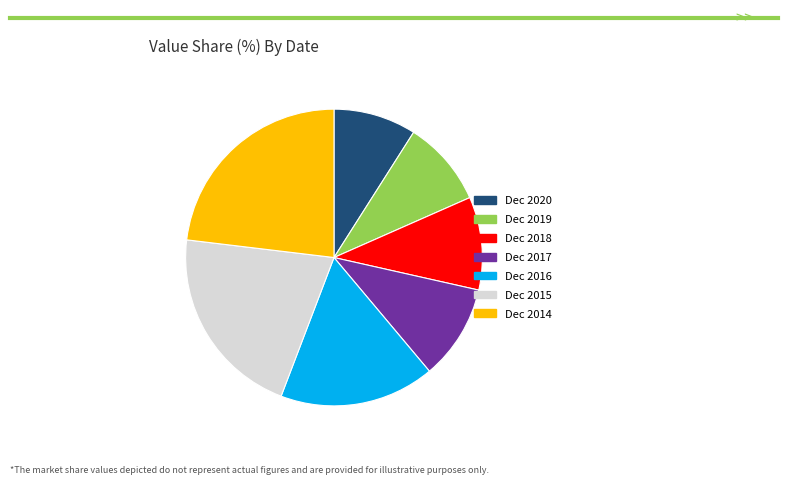

Which has a higher value, Dec 2020 or Dec 2017?

Dec 2017